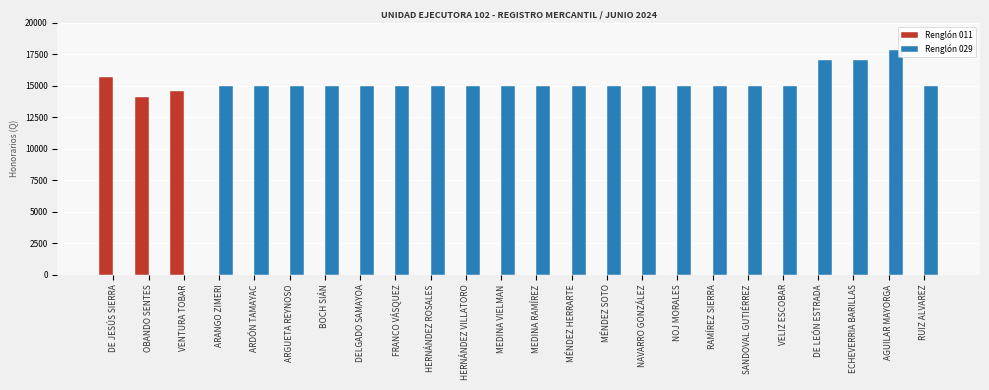

What is the total value across all series at DE LEÓN ESTRADA?

17000.0